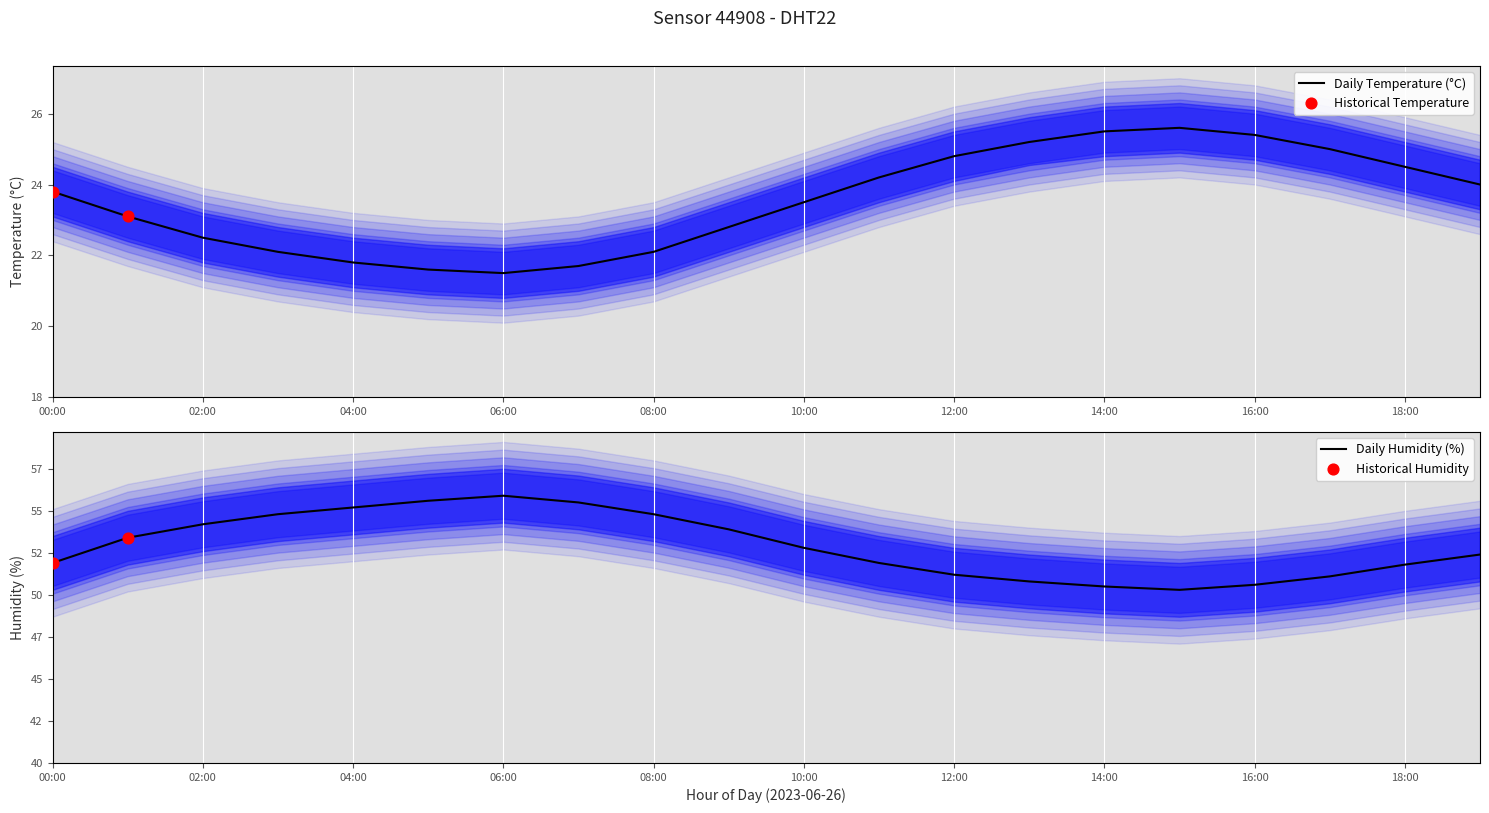

What are all the series names shown in the legend?

temperature, humidity